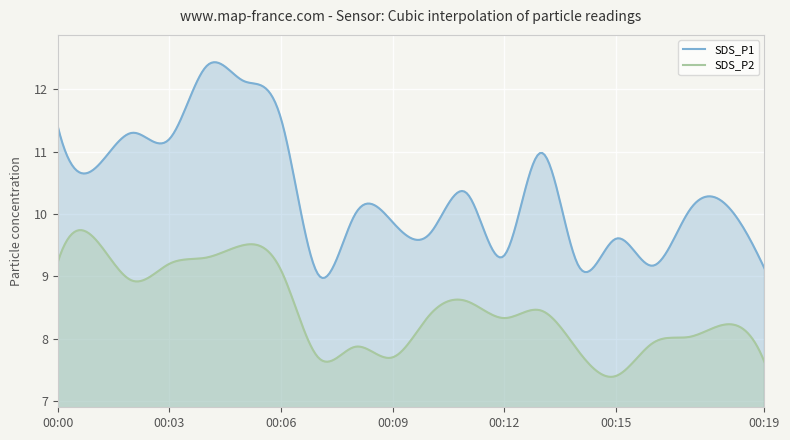

What is the spread (max minus min) of values at 00:12?

1.0